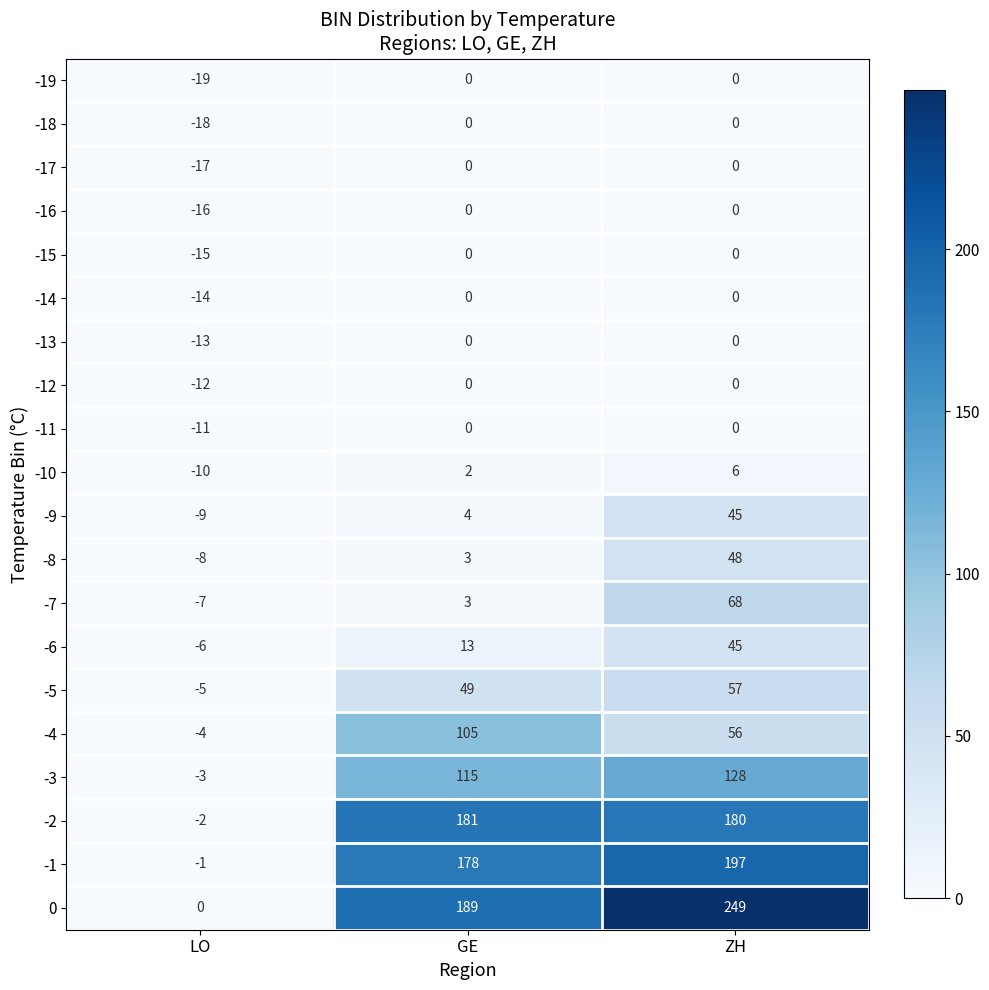

How many values in the -8 series are below 3?

1